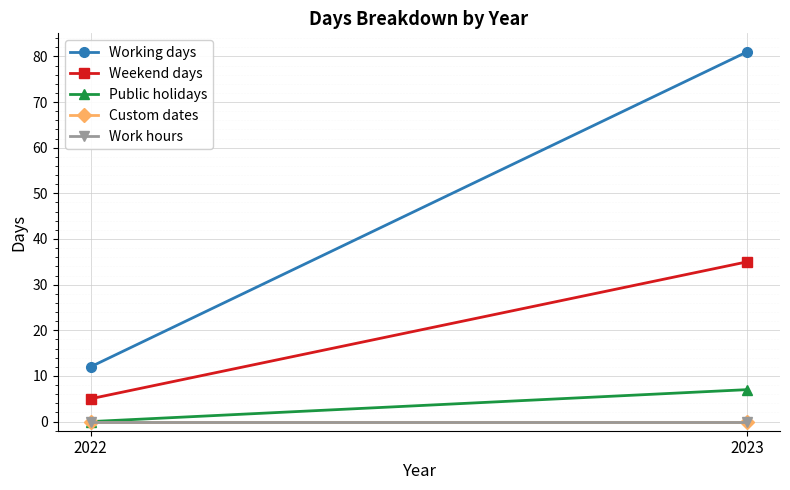

At how many categories does at least one series exceed 8?

2